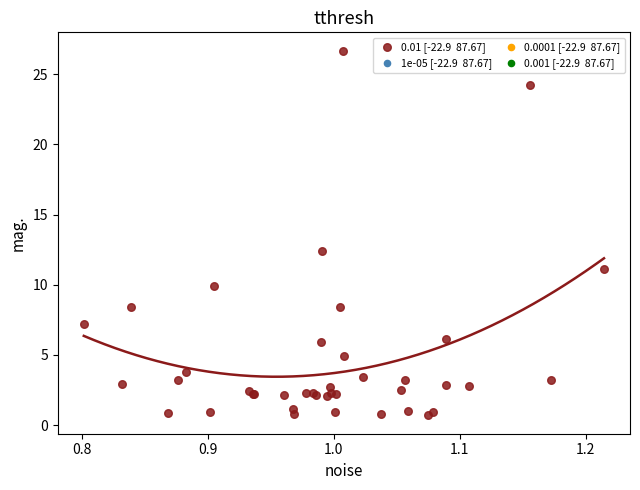

What Y value in the scatter plot is closest to 13?

12.4